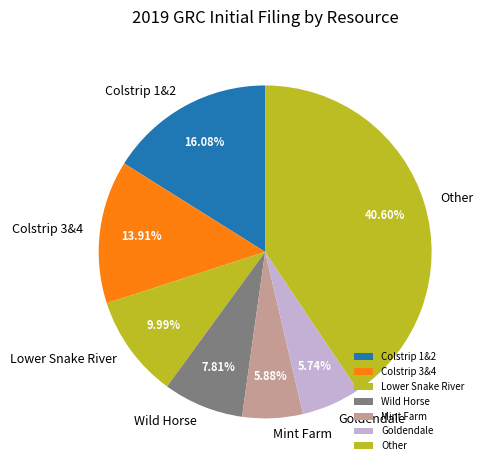

Which slice is the largest?

Other